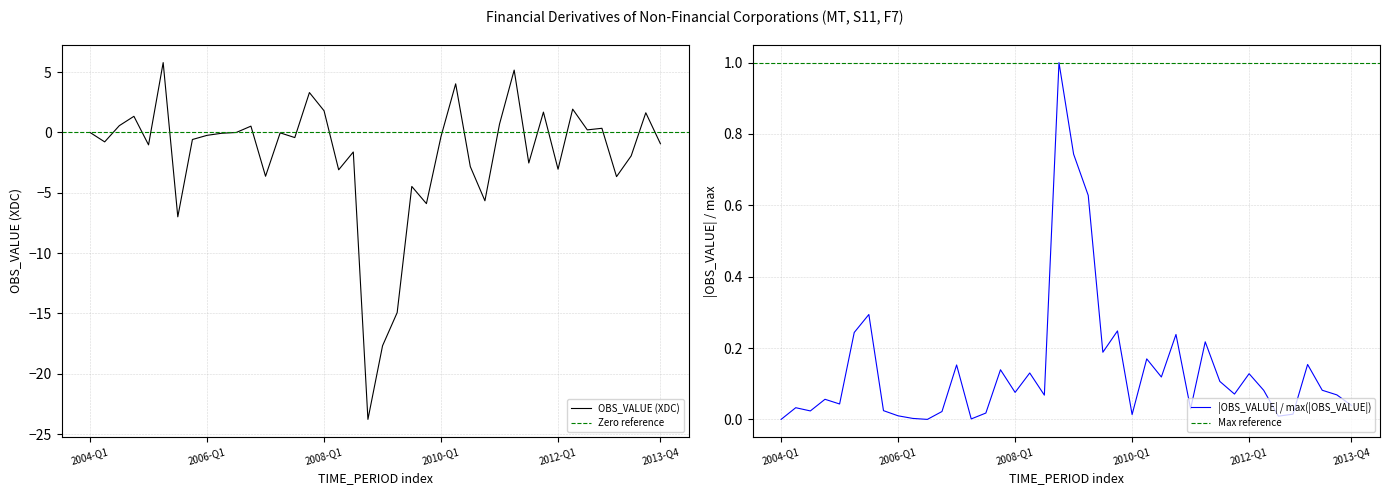

How many negative values are there?

24